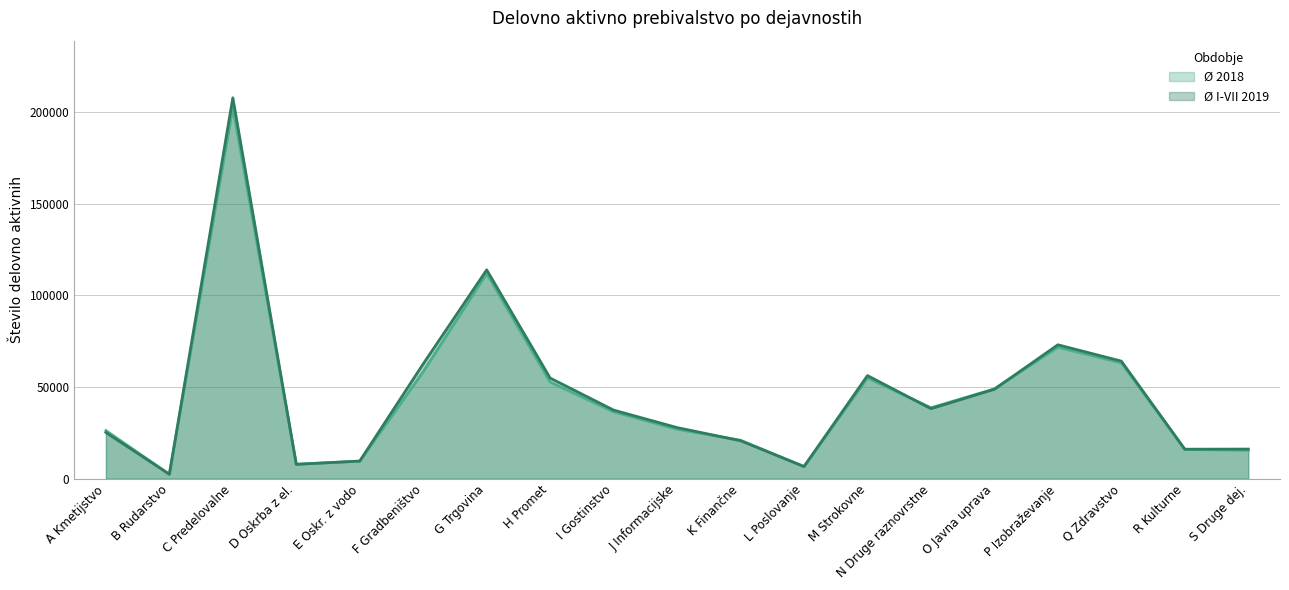

Reading right to left, what are all the values shown in this chart?

Ø 2018: S Druge dej.=15546.8	R Kulturne=15941.9	Q Zdravstvo=63215.7	P Izobraževanje=71753.2	O Javna uprava=49000.6	N Druge raznovrstne=38705.8	M Strokovne=54990.1	L Poslovanje=6599.2	K Finančne=20972.8	J Informacijske=27024.0	I Gostinstvo=36504.8	H Promet=52731.8	G Trgovina=111997.7	F Gradbeništvo=58390.4	E Oskr. z vodo=9540.7	D Oskrba z el.=7895.5	C Predelovalne=202638.7	B Rudarstvo=2388.8	A Kmetijstvo=26261.2
Ø I-VII 2019: S Druge dej.=16162.4	R Kulturne=16105.3	Q Zdravstvo=64166.4	P Izobraževanje=73087.1	O Javna uprava=48833.9	N Druge raznovrstne=38221.9	M Strokovne=56280.0	L Poslovanje=6642.6	K Finančne=20739.3	J Informacijske=27896.3	I Gostinstvo=37439.1	H Promet=54934.6	G Trgovina=113972.6	F Gradbeništvo=62688.3	E Oskr. z vodo=9641.1	D Oskrba z el.=7851.0	C Predelovalne=207876.9	B Rudarstvo=2431.7	A Kmetijstvo=25232.6